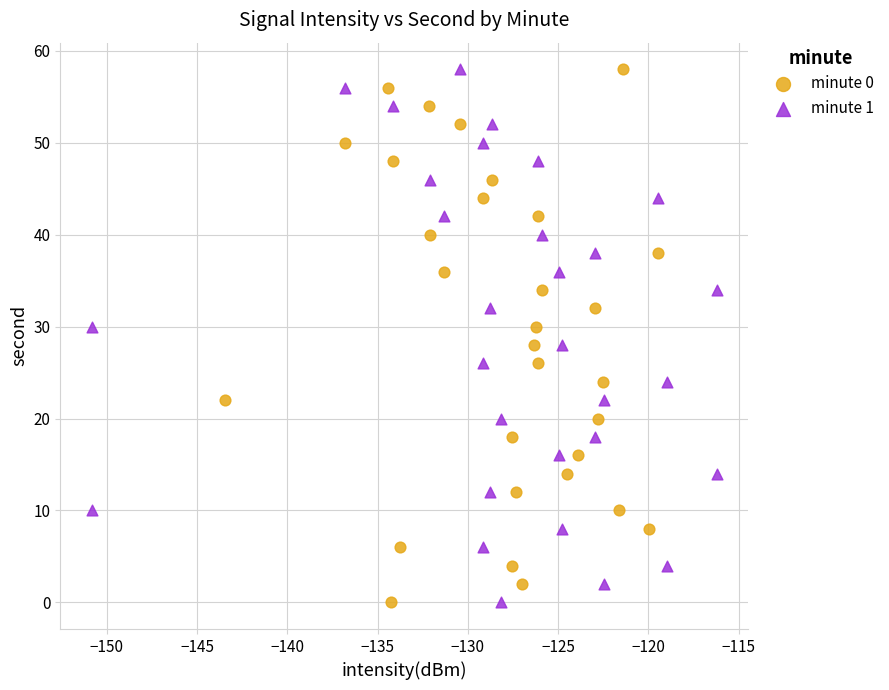

What are all the series names shown in the legend?

minute 0, minute 1